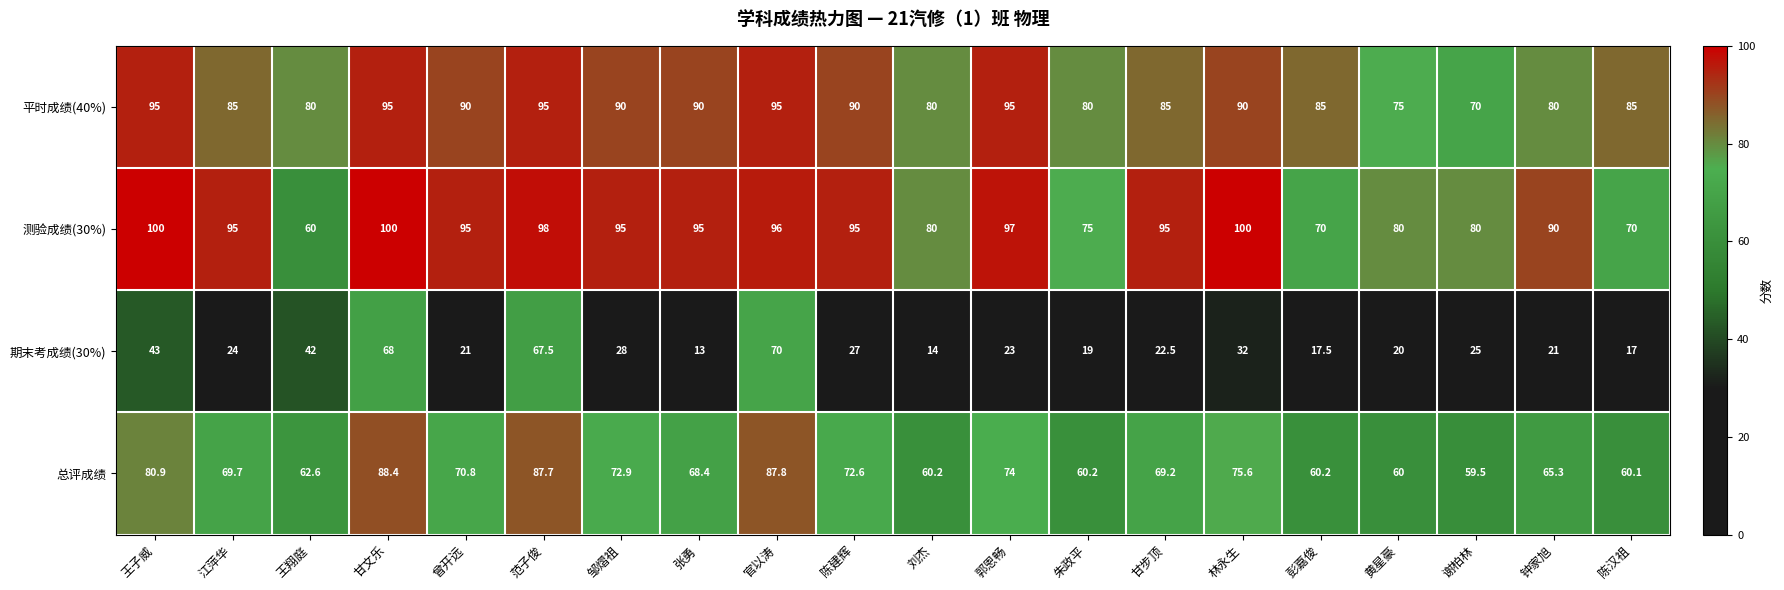

The value of 平时成绩(40%) at 钟家旭 is 80.0. True or false?

True